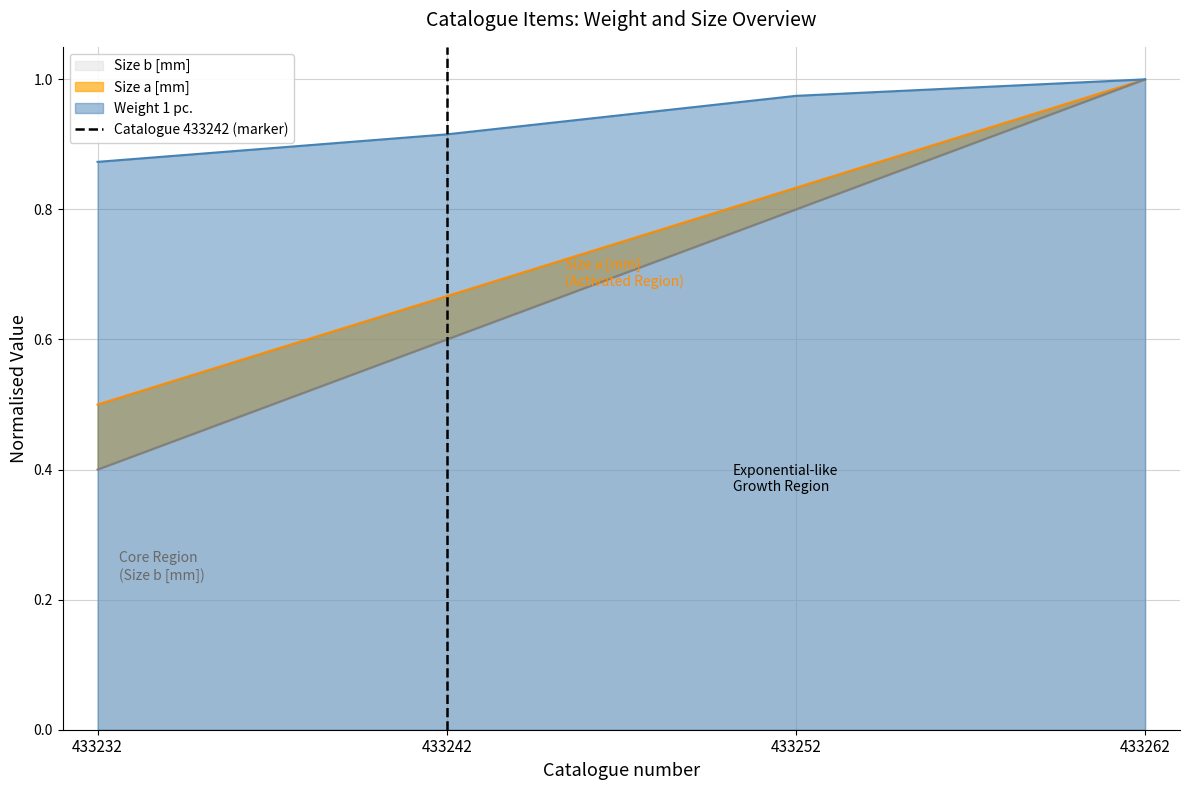

Is it true that Weight 1 pc. equals 1.3 at 433232?

False